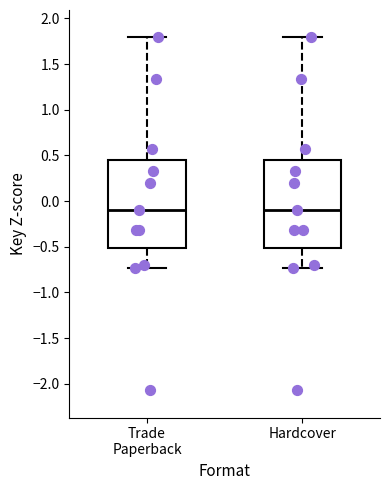

Reading left to right, transcribe this box plot: for each box, give where its median line is, the range the box spans, and where its two whiskers end, as read against the y-axis. The values are not printed on the chart, so give them approximately, as read against the axis.

Trade Paperback: median -0.10, box -0.50 to 0.45, whiskers -0.75 to 1.80
Hardcover: median -0.10, box -0.50 to 0.45, whiskers -0.75 to 1.80